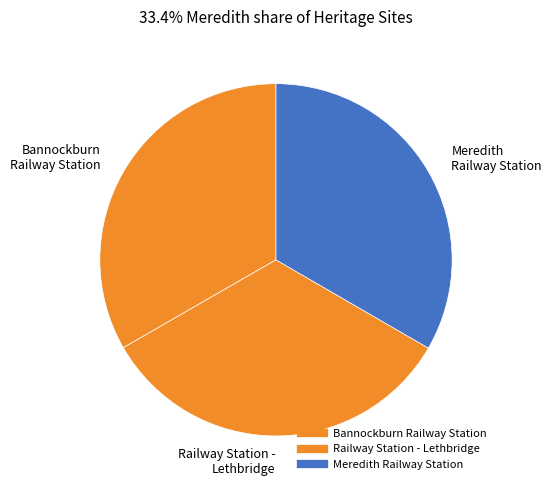

Count the number of slices in the pie.

3